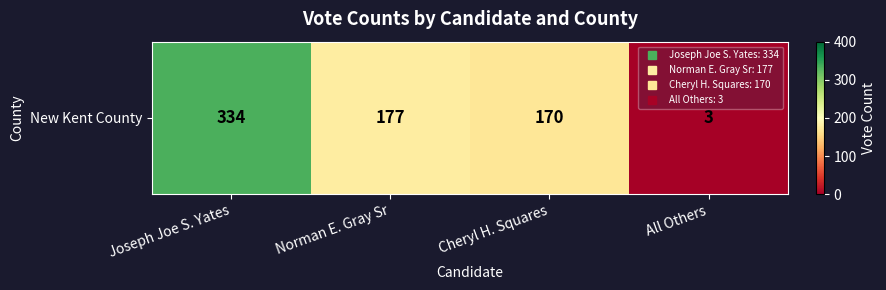

List the labels in order of value, largest first.

Joseph Joe S. Yates, Norman E. Gray Sr, Cheryl H. Squares, All Others